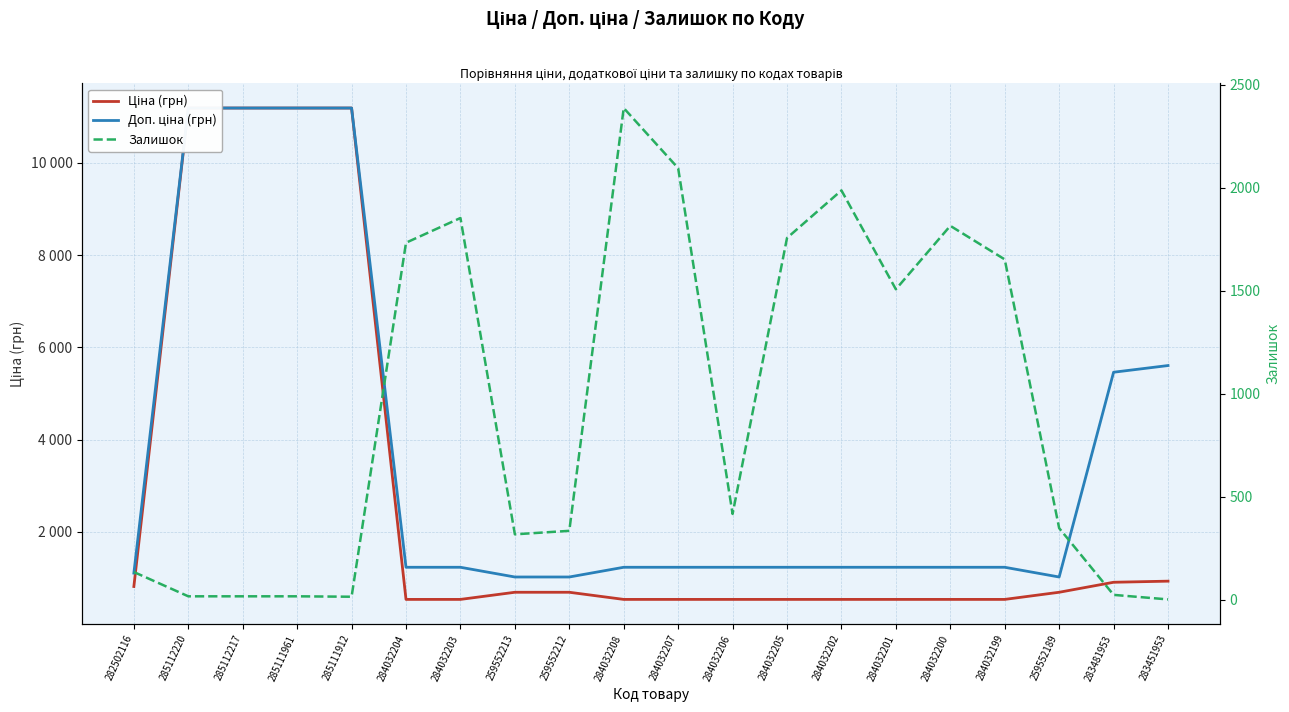

Where is the first local minimum for Доп. ціна (грн)?

259552189